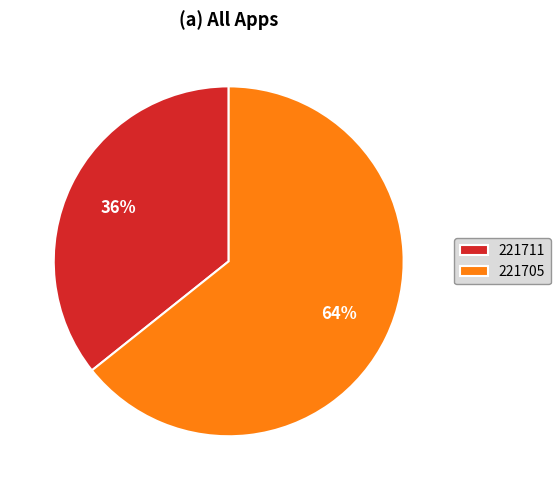

The 221711 slice represents 24% of the pie. True or false?

False